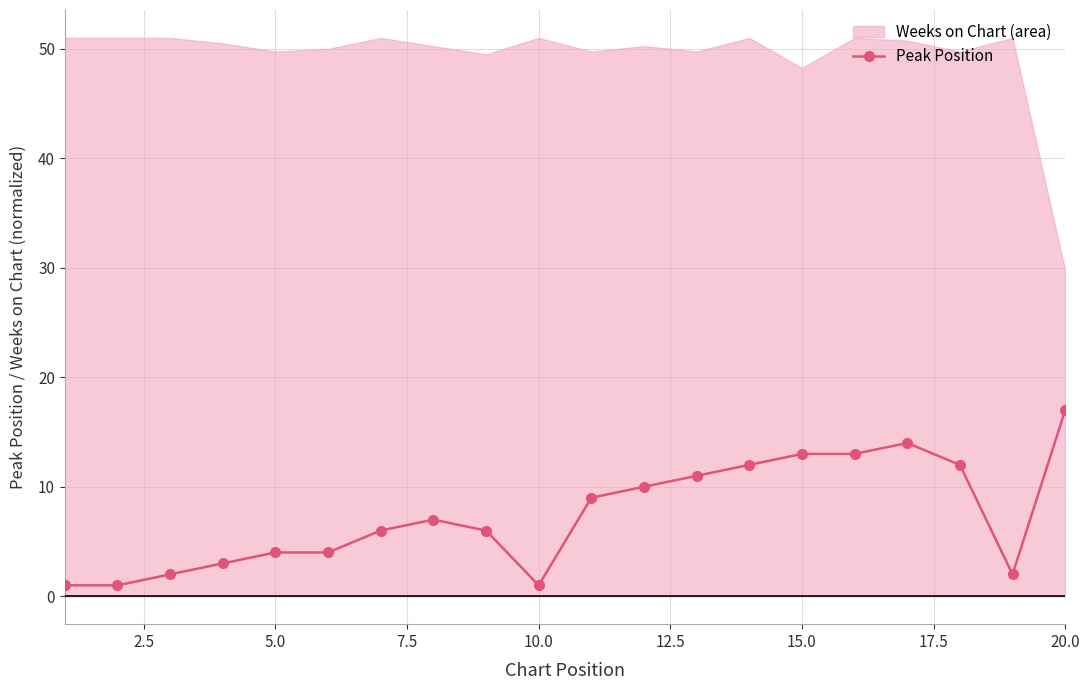

How many values in the Peak Position series are below 7?

10